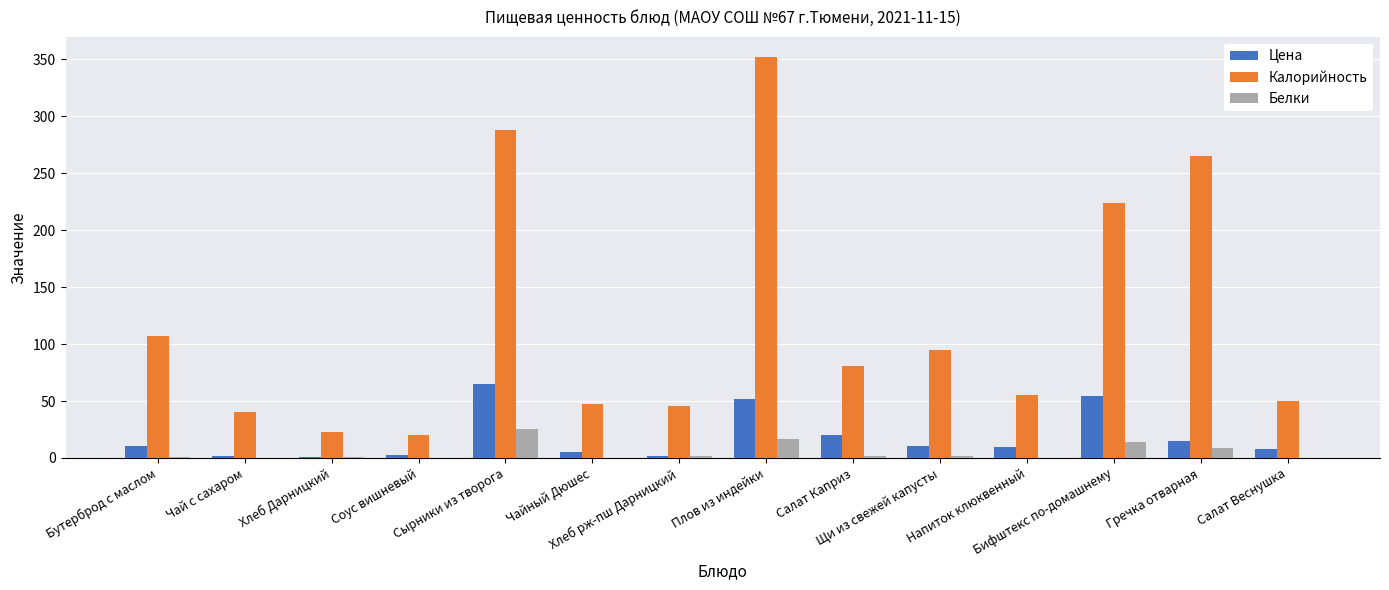

Which series has the widest spread of values?

Калорийность